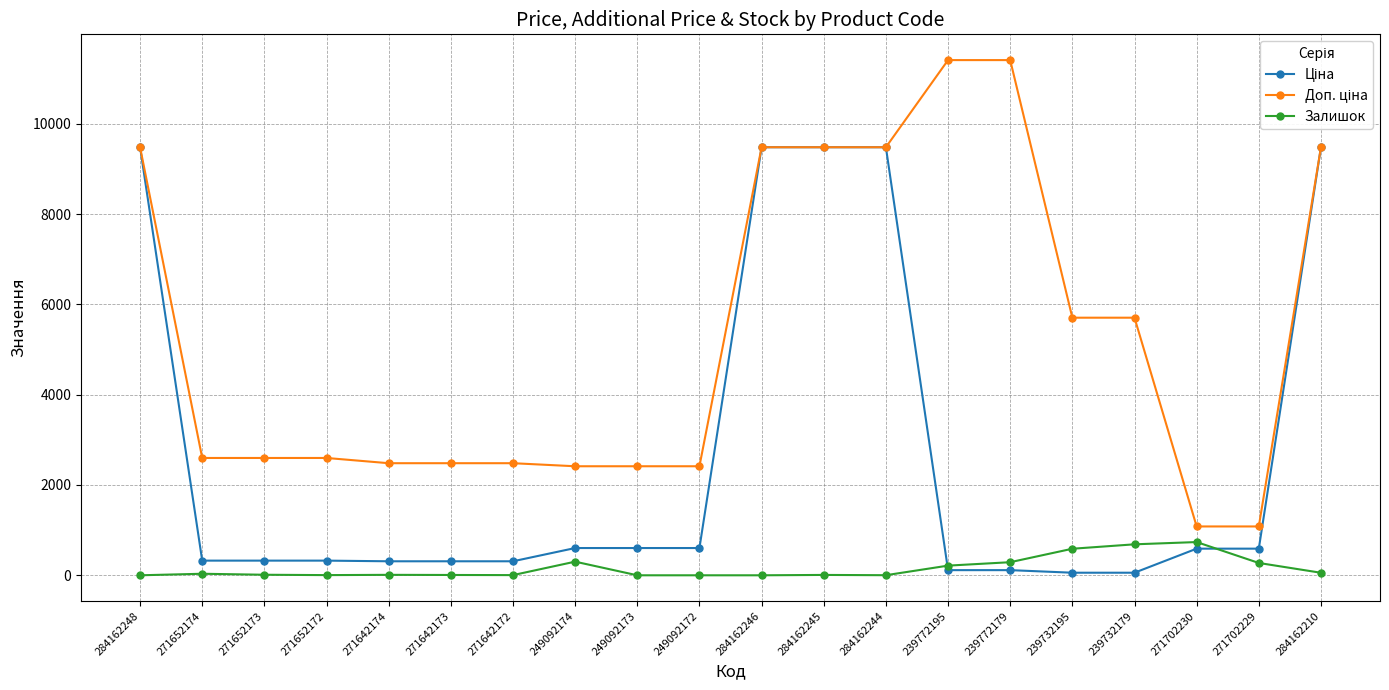

What is the label of the 15th point from the left?

239772179